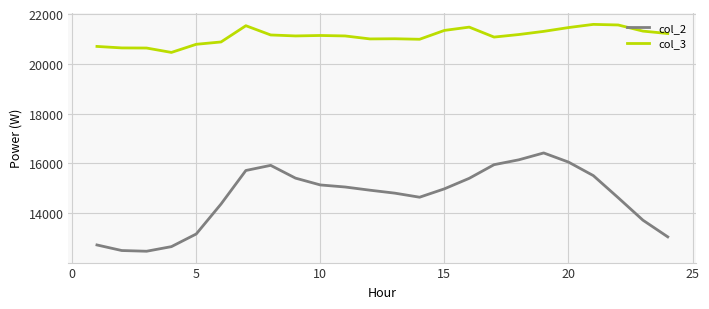

How many interior local peaks does the col_2 series have?

2